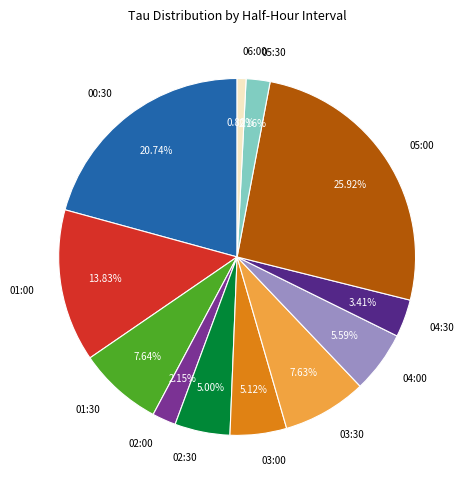

To the nearest percent, what percentage of the pie is 03:30?

8%